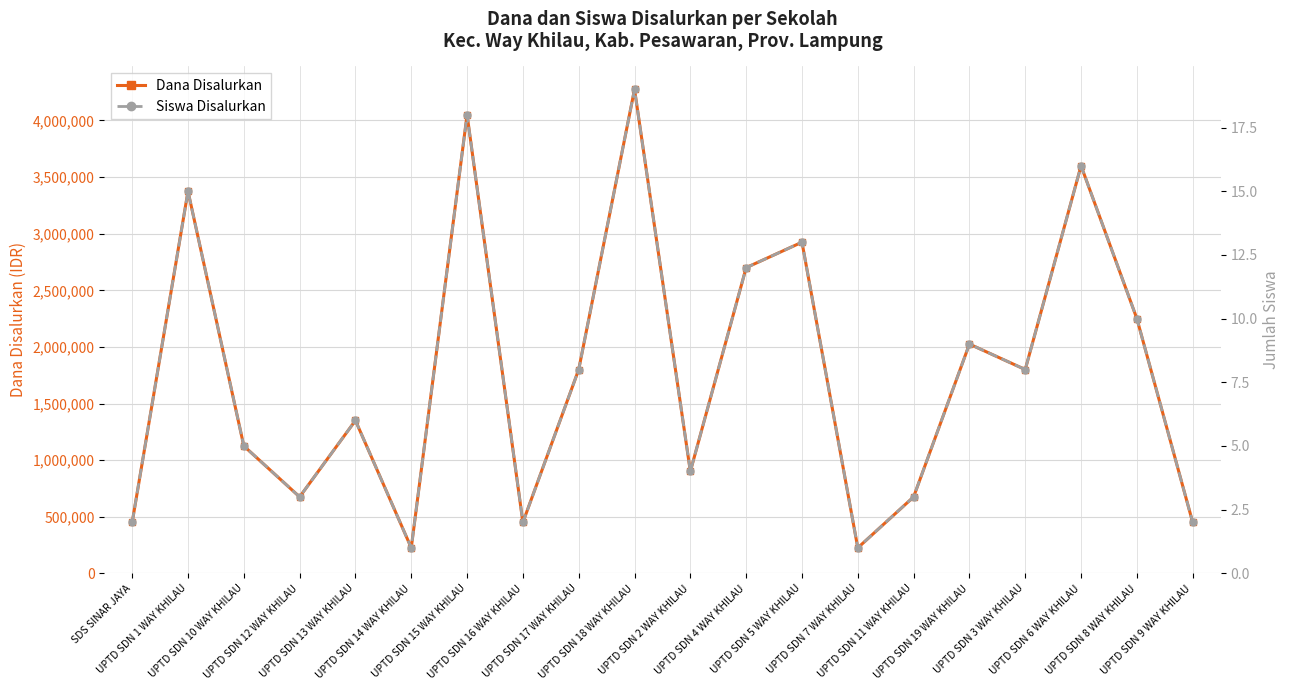

What is the difference between the Siswa Disalurkan values at UPTD SDN 5 WAY KHILAU and UPTD SDN 15 WAY KHILAU?

5